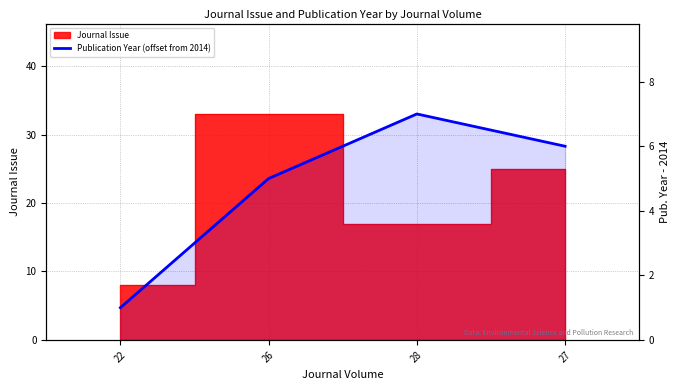

What position from the right is 22?

4